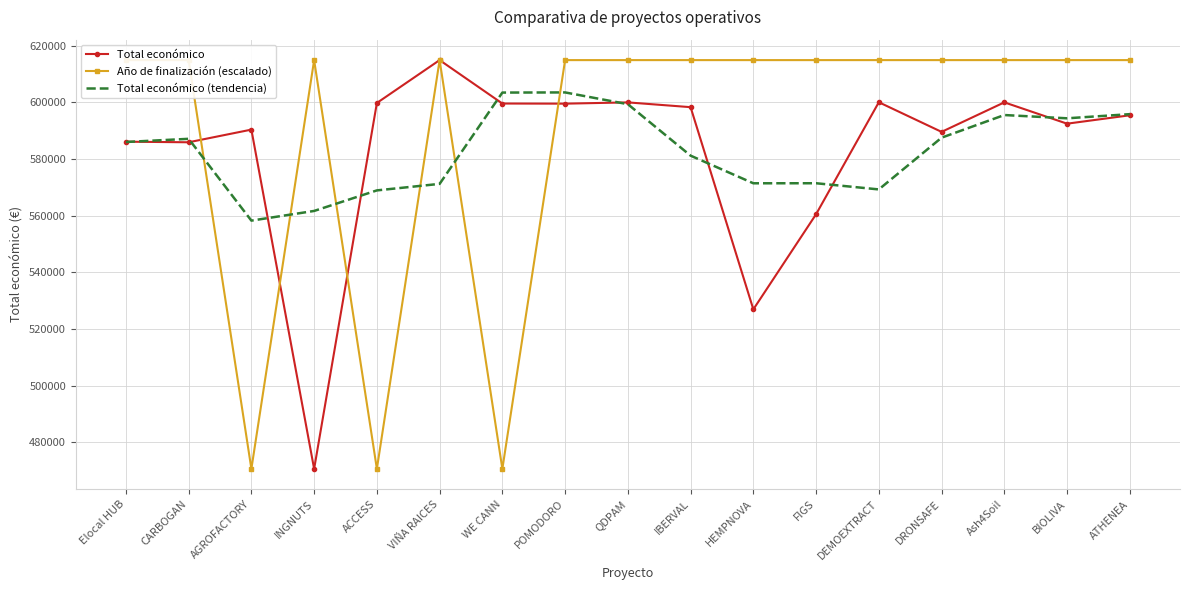

What value does the Total económico (tendencia) series have at CARBOGAN?

587134